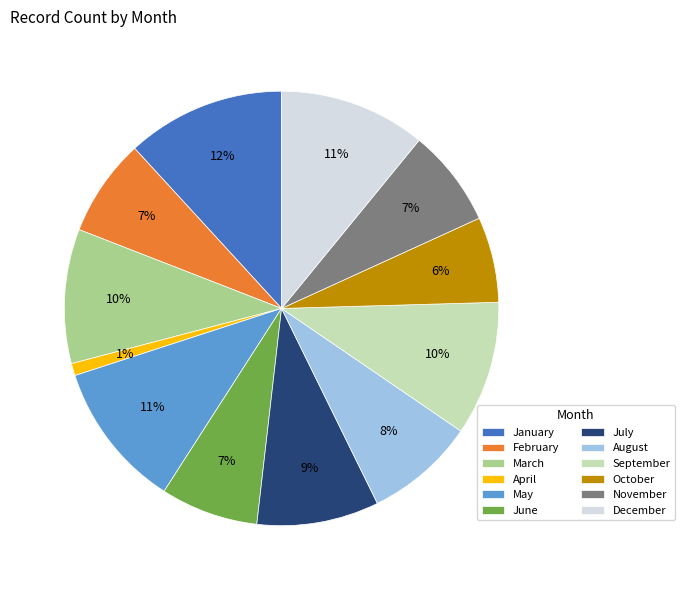

The August slice represents 8% of the pie. True or false?

True